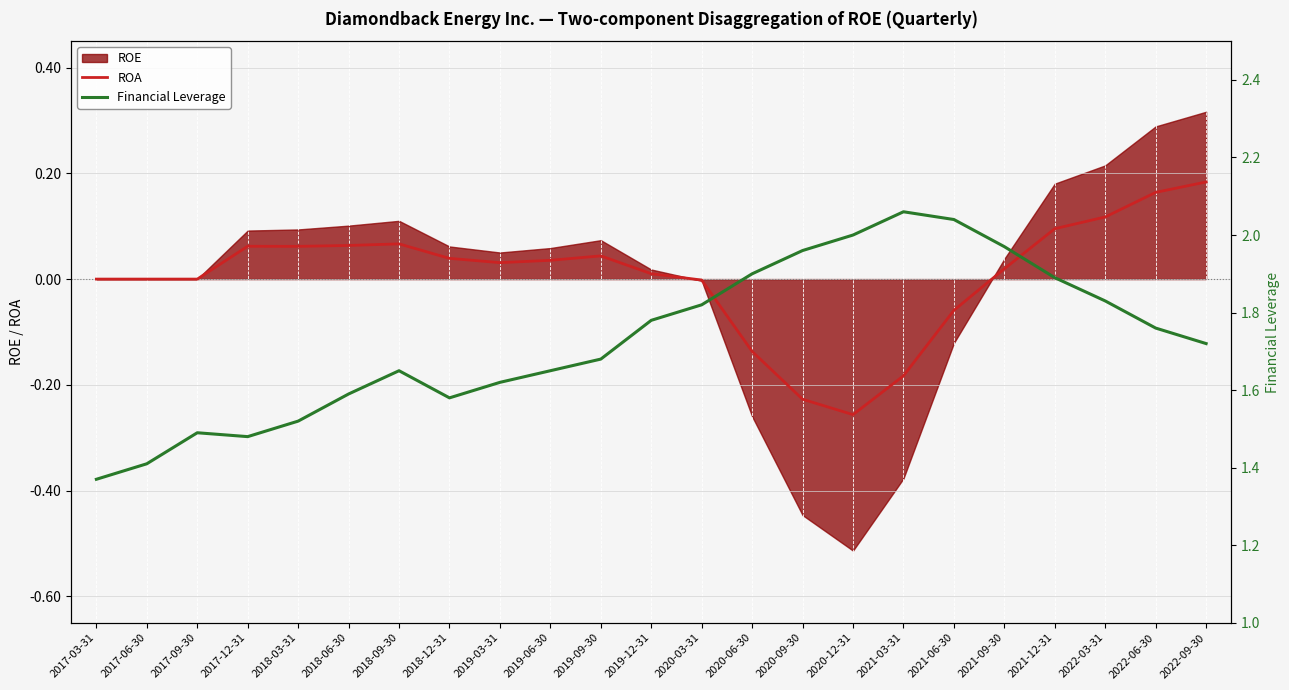

Which series has the widest spread of values?

Financial Leverage